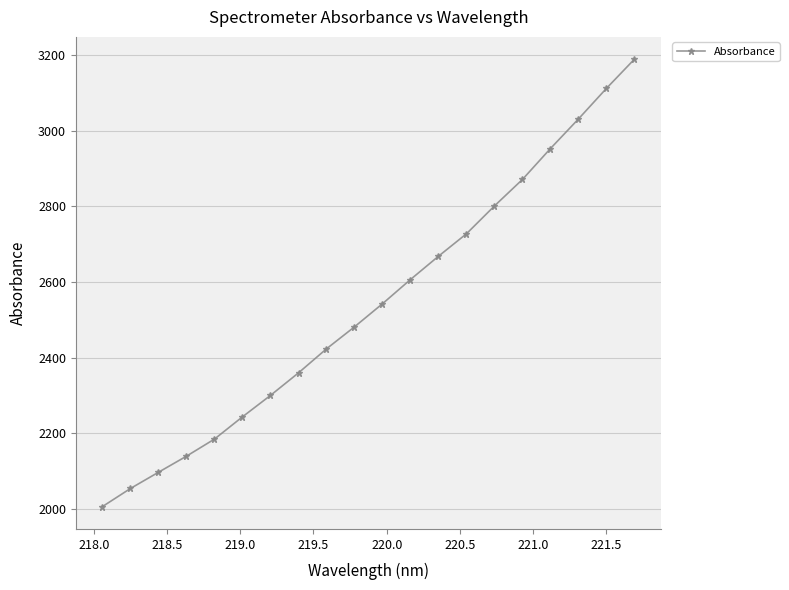

What is the value of the 16th point from the left?

2871.1